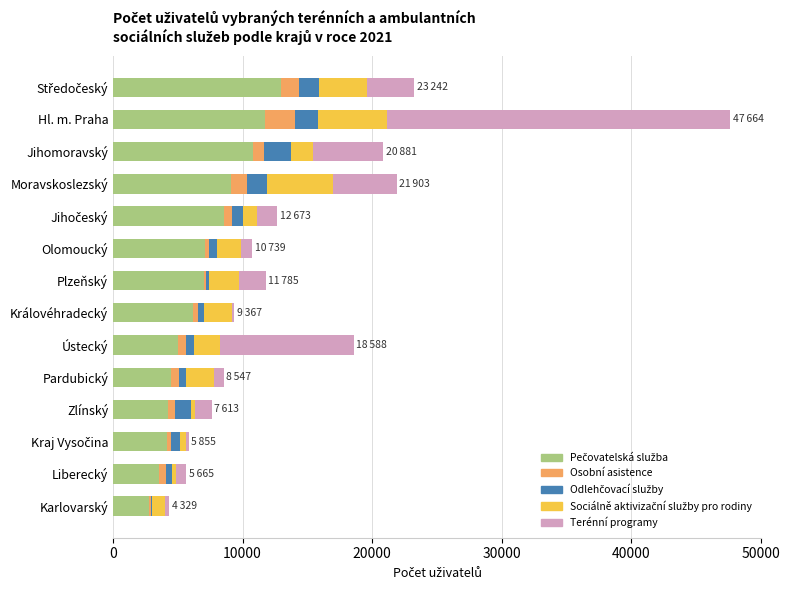

At which category is the sum across all series the highest?

Hl. m. Praha